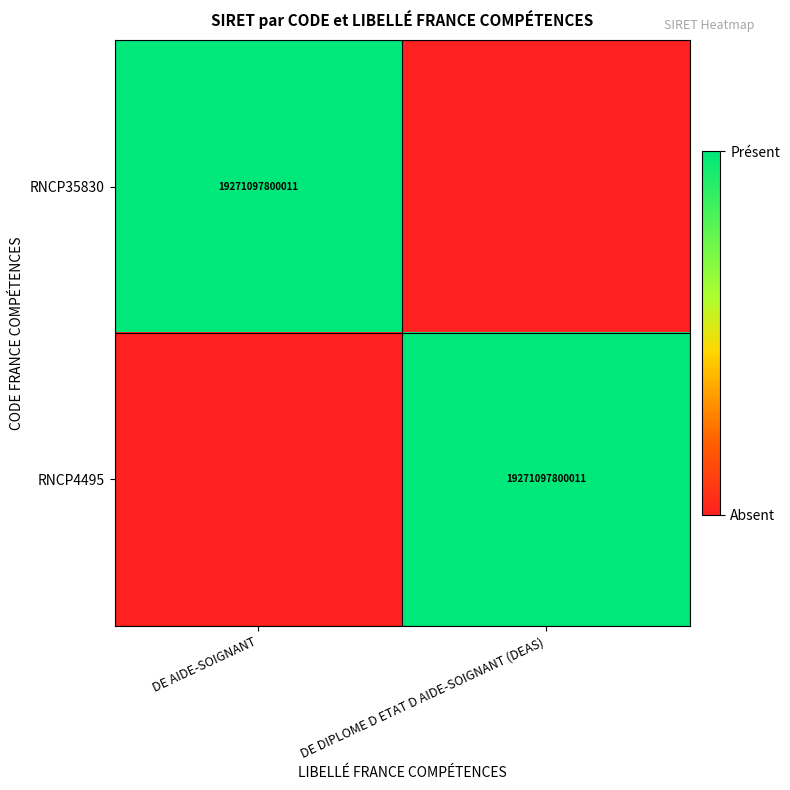

The value of RNCP35830 at DE AIDE-SOIGNANT is 8669771934659. True or false?

False